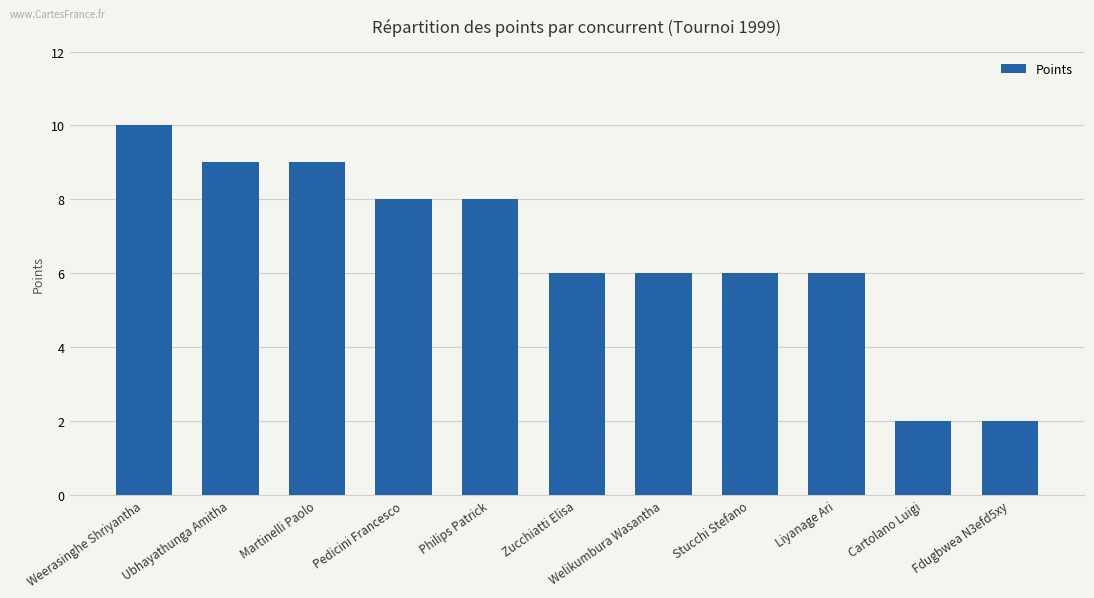

What is the average value?

7